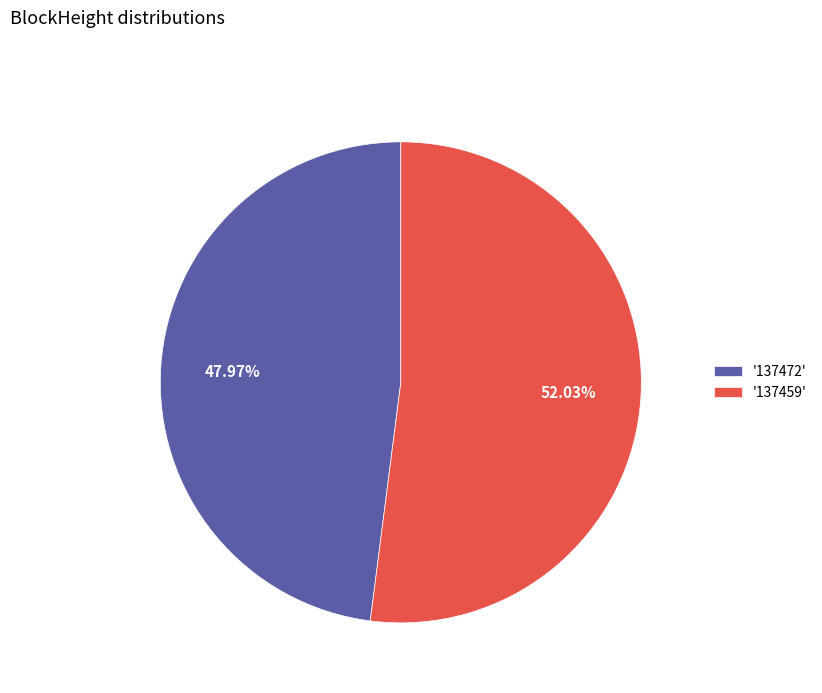

Which category accounts for the majority?

'137459'